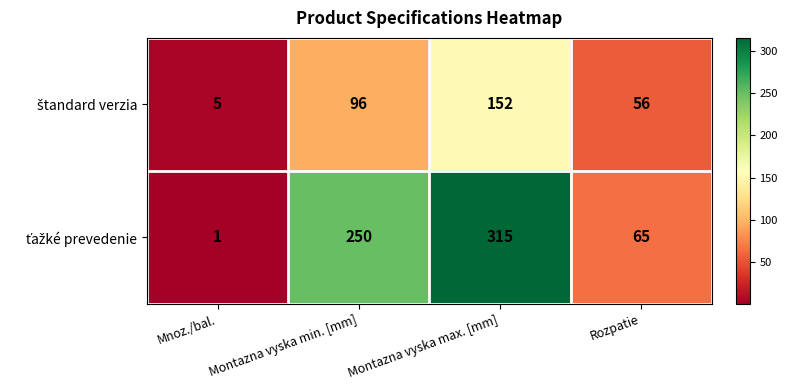

What is the difference between the highest and lowest values at Montazna vyska min. [mm]?

154